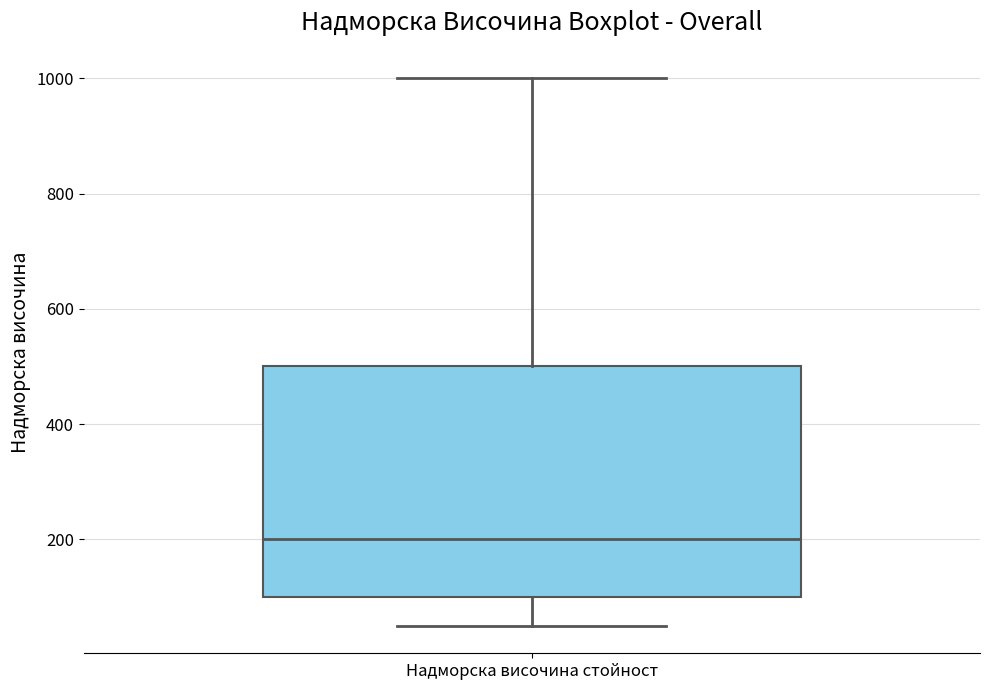

Where does the lower whisker of the box for Надморска височина стойност end on the y-axis? The values are not printed on the chart, so give them approximately, as read against the axis.

60